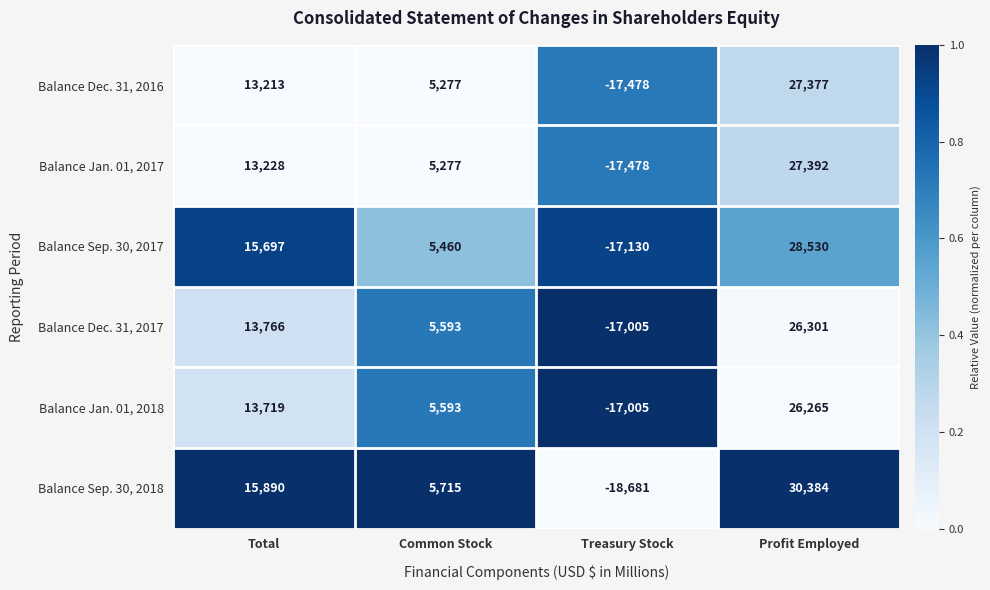

How many positive values does the Balance Dec. 31, 2017 series have?

3